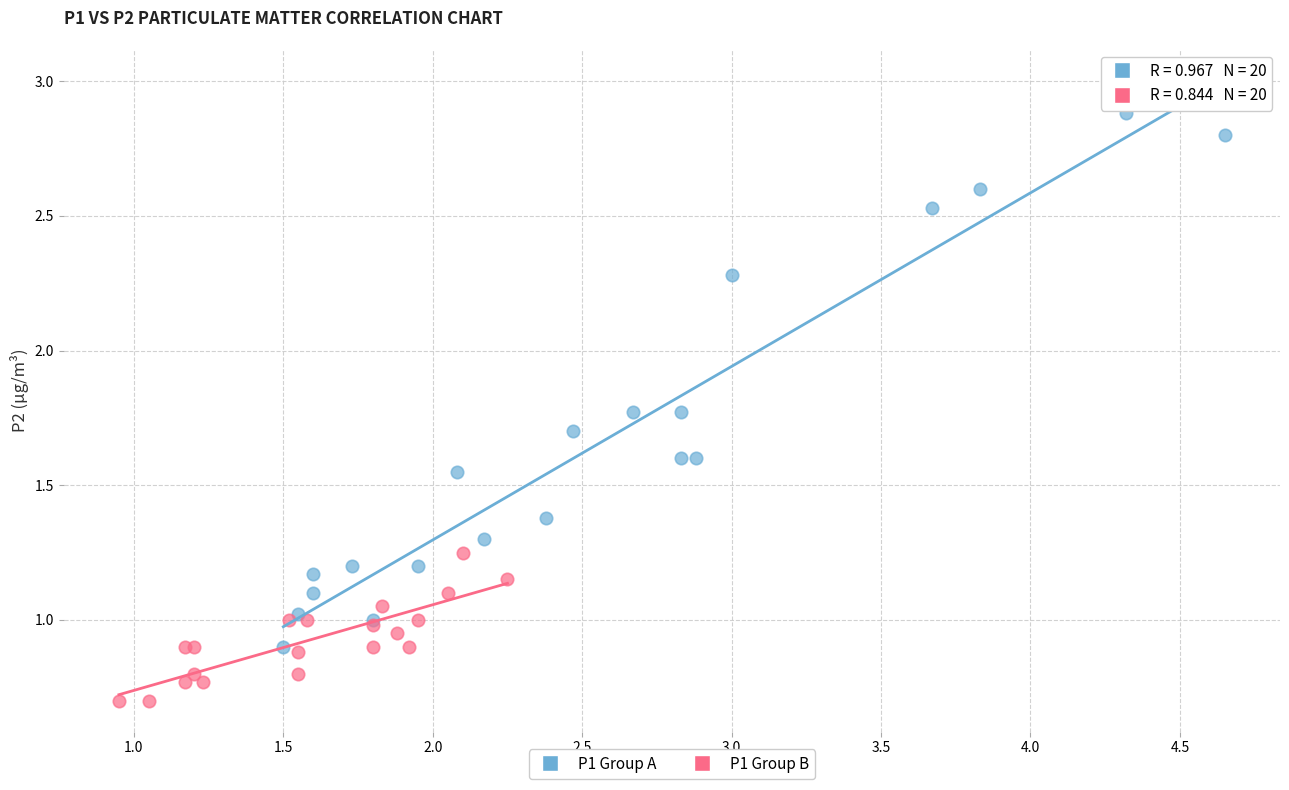

Which series contains the highest Y value?

P1 Group A